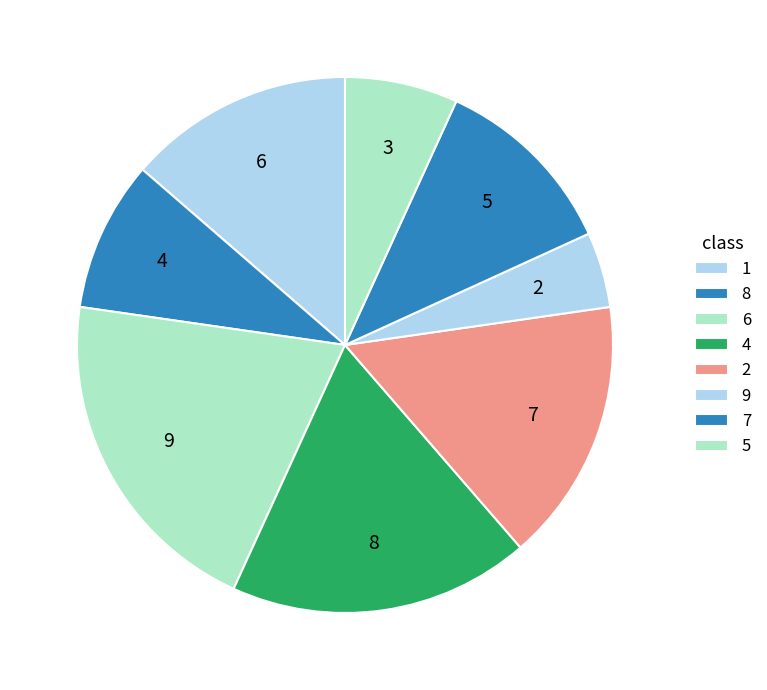

How many slices are in this pie chart?

8